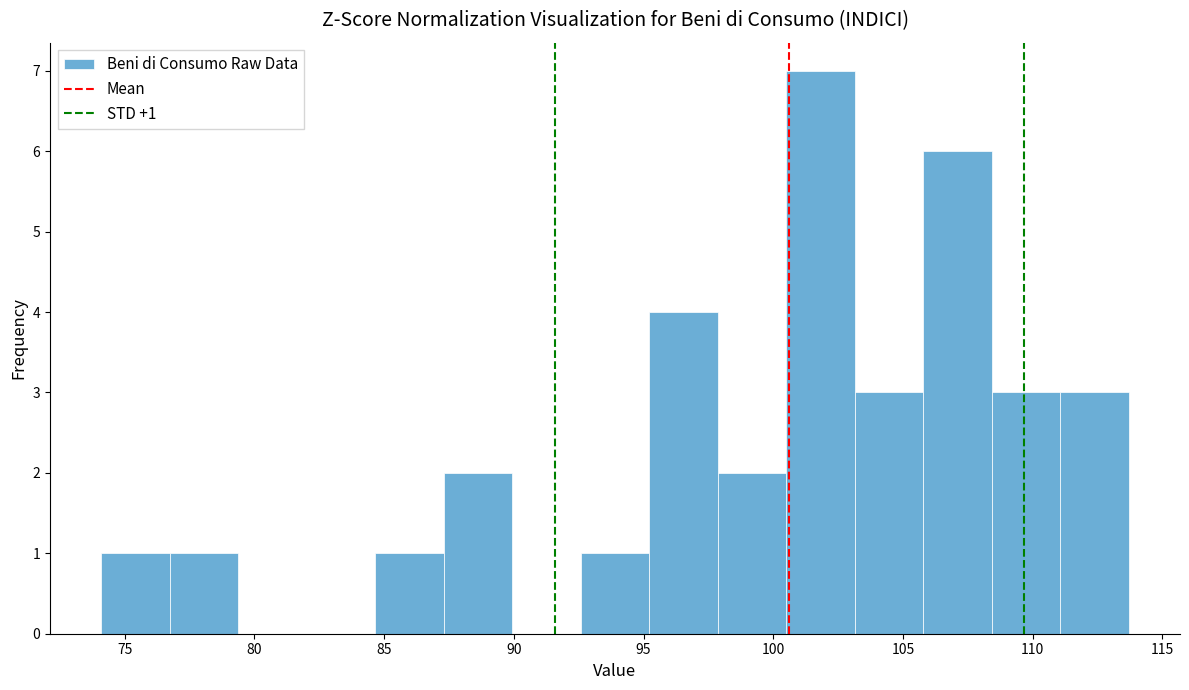

Over which range of the x-axis is the bar tallest?

100.5 to 103.0